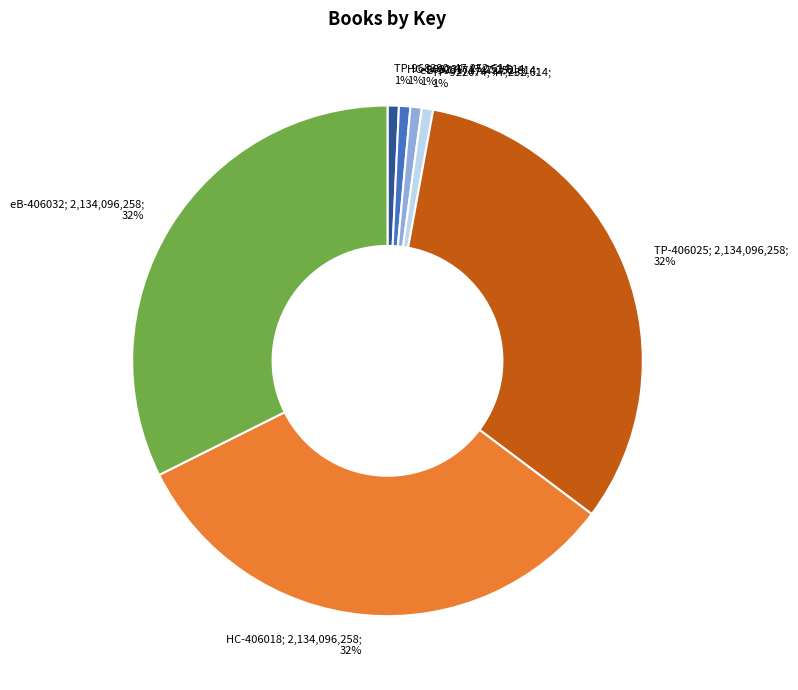

How many slices are in this pie chart?

7